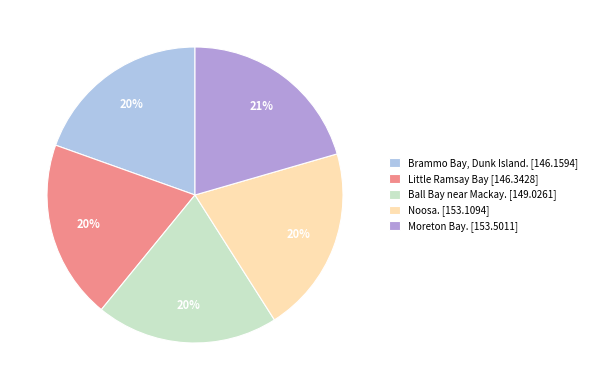

Is it true that Little Ramsay Bay is 20% of the pie?

True